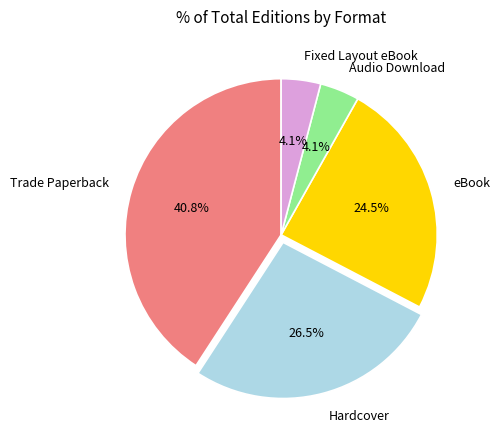

True or false: Hardcover accounts for 33% of the total.

False